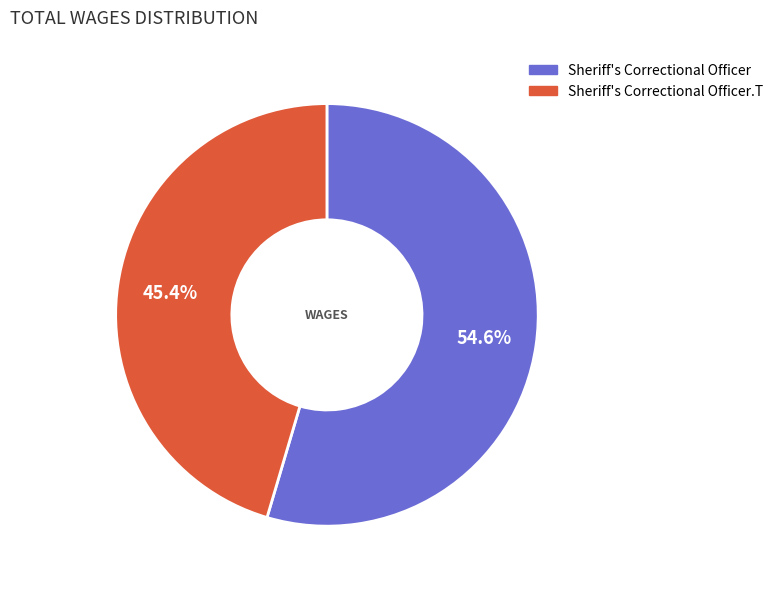

What is the ratio of the value at Sheriff's Correctional Officer.T to the value at Sheriff's Correctional Officer?

0.8